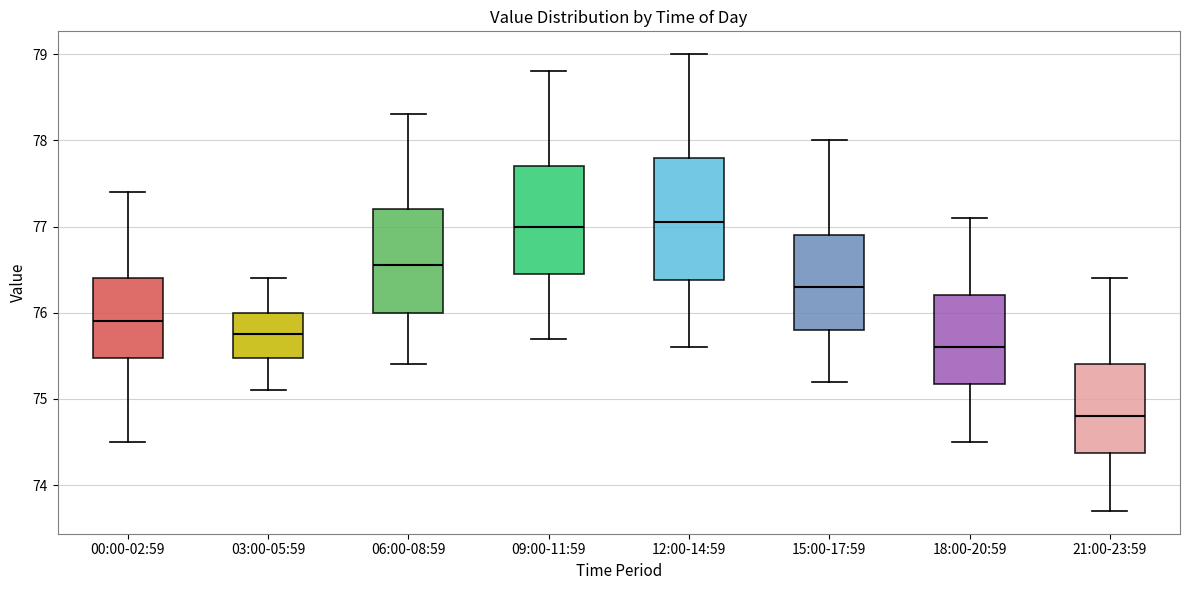

Which box has the lowest median line?

21:00-23:59